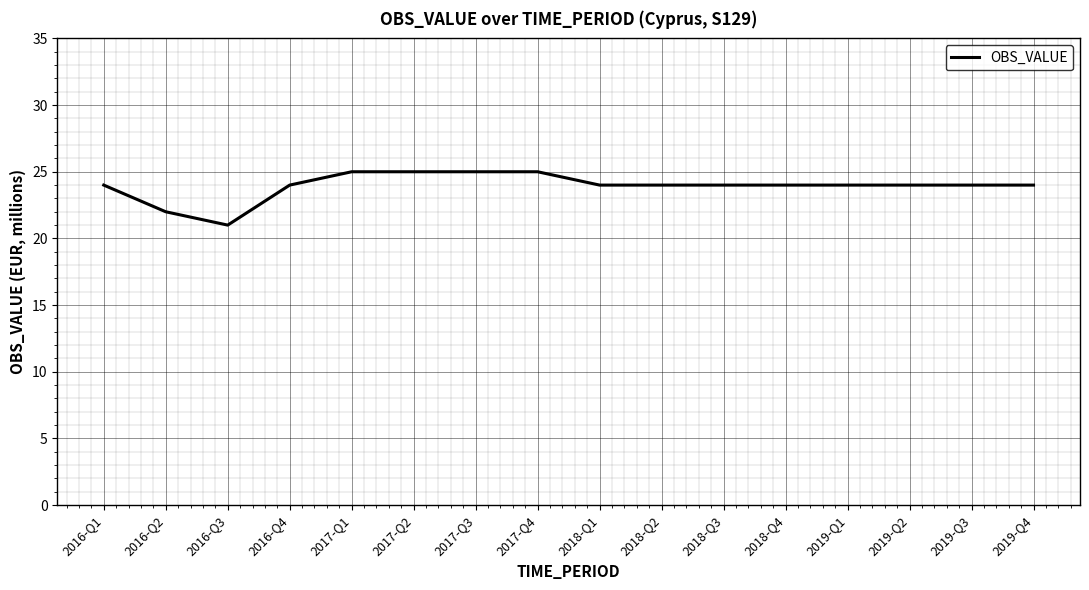

Reading left to right, transcribe all the data shown in this chart.

2016-Q1=24	2016-Q2=22	2016-Q3=21	2016-Q4=24	2017-Q1=25	2017-Q2=25	2017-Q3=25	2017-Q4=25	2018-Q1=24	2018-Q2=24	2018-Q3=24	2018-Q4=24	2019-Q1=24	2019-Q2=24	2019-Q3=24	2019-Q4=24